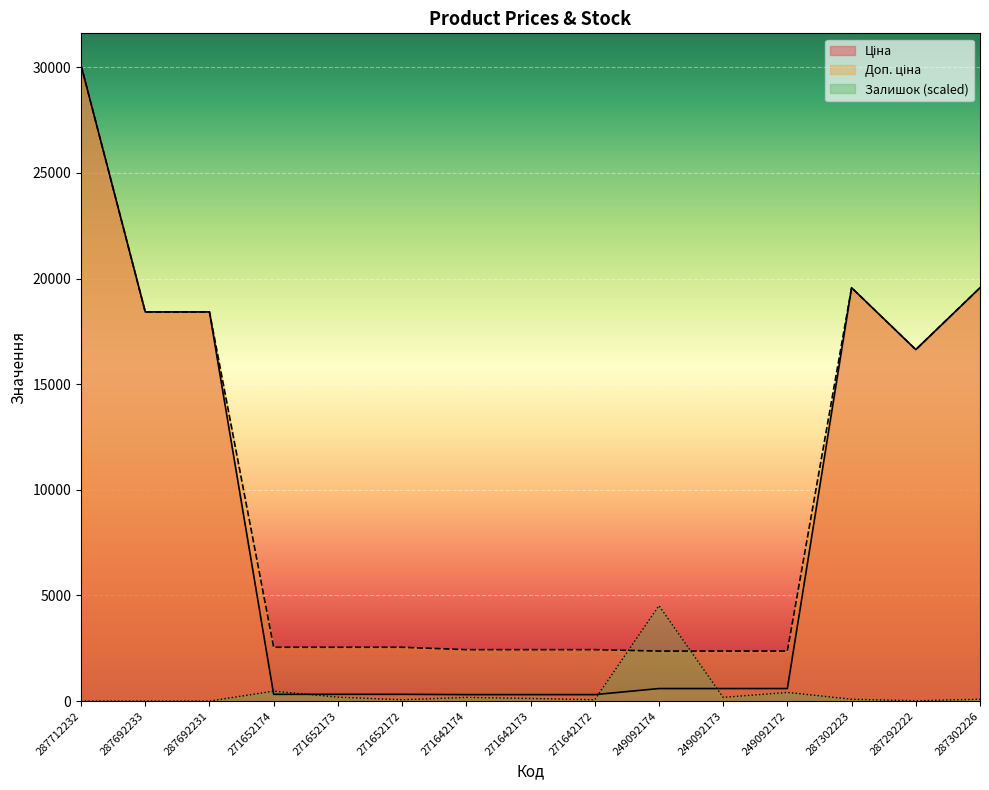

How many interior local valleys does the Доп. ціна series have?

1